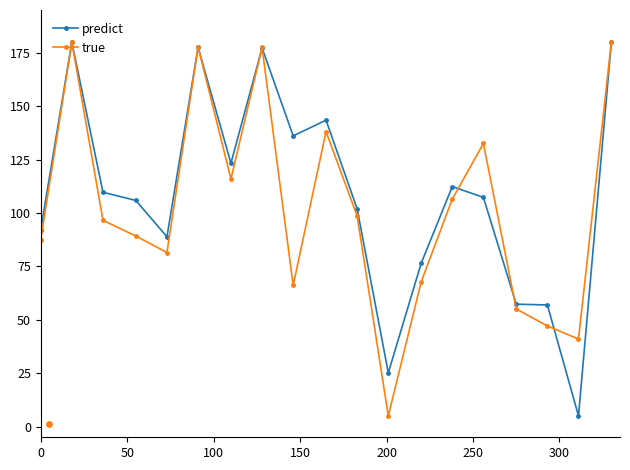

How many interior local peaks does the true series have?

5